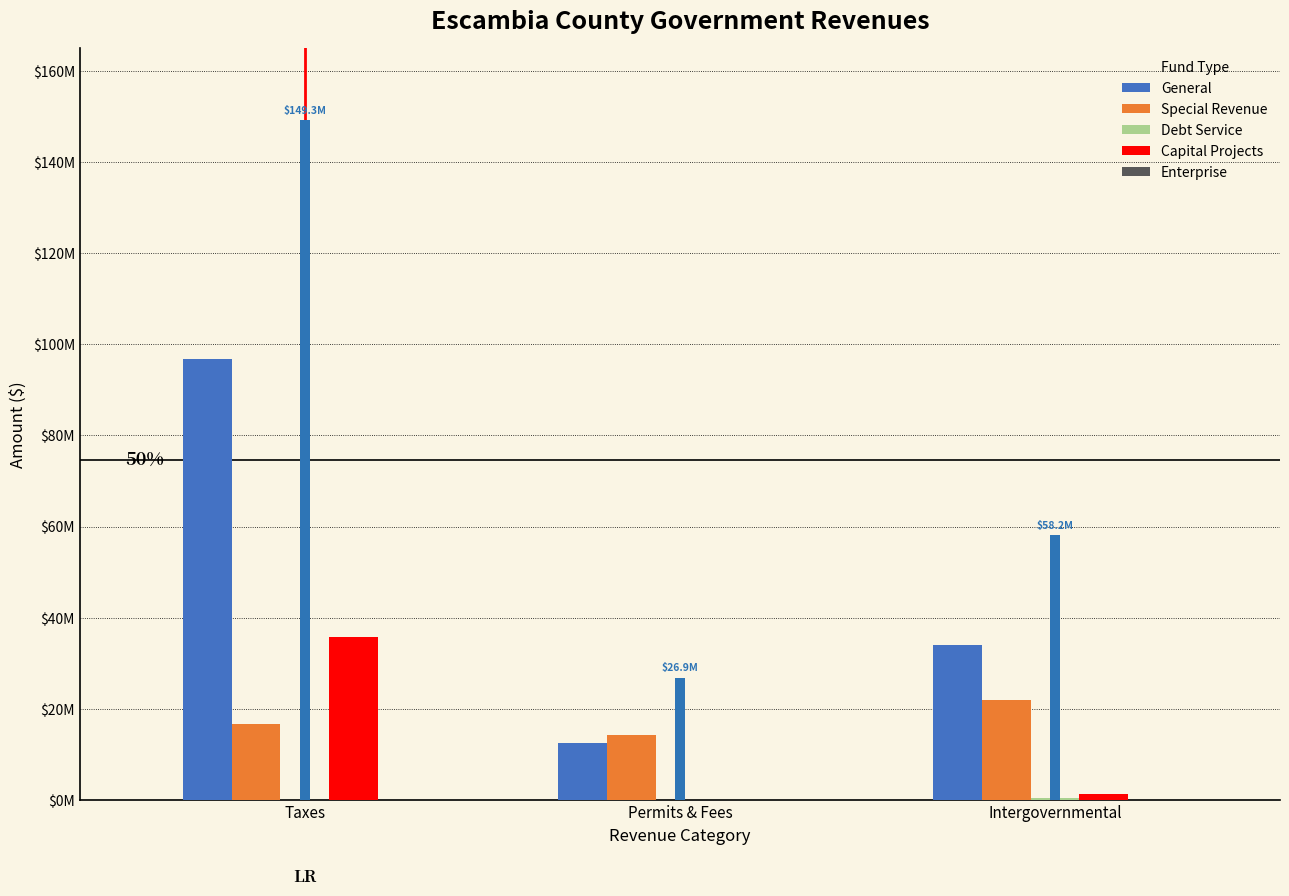

How many data points in General are less than 34100849?

1